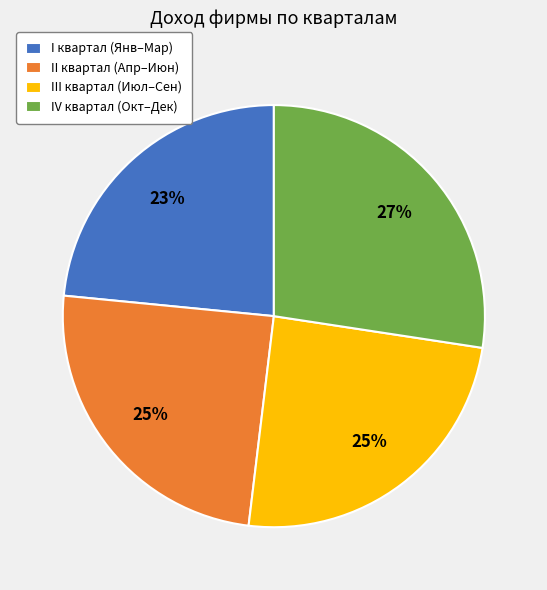

Count the number of slices in the pie.

4